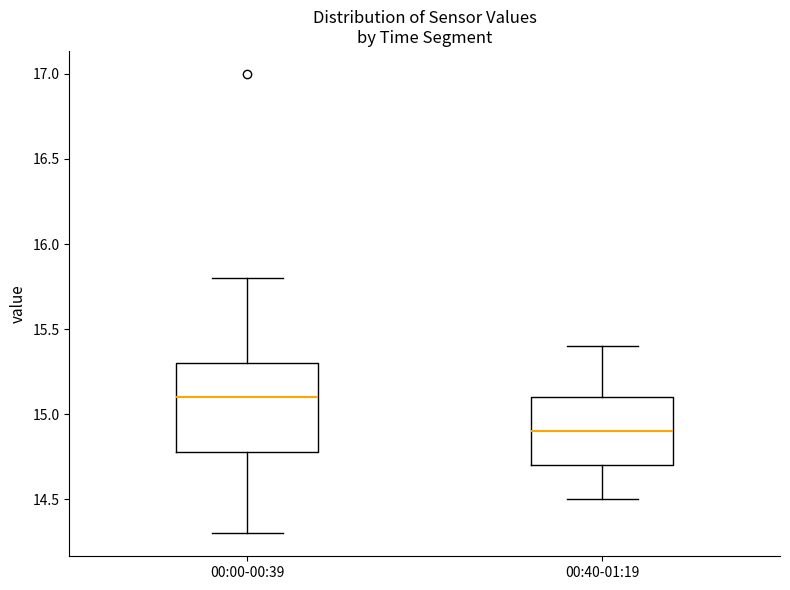

Reading left to right, transcribe this box plot: for each box, give where its median line is, the range the box spans, and where its two whiskers end, as read against the y-axis. The values are not printed on the chart, so give them approximately, as read against the axis.

00:00-00:39: median 15.1, box 14.8 to 15.3, whiskers 14.3 to 15.8
00:40-01:19: median 14.9, box 14.7 to 15.1, whiskers 14.5 to 15.4